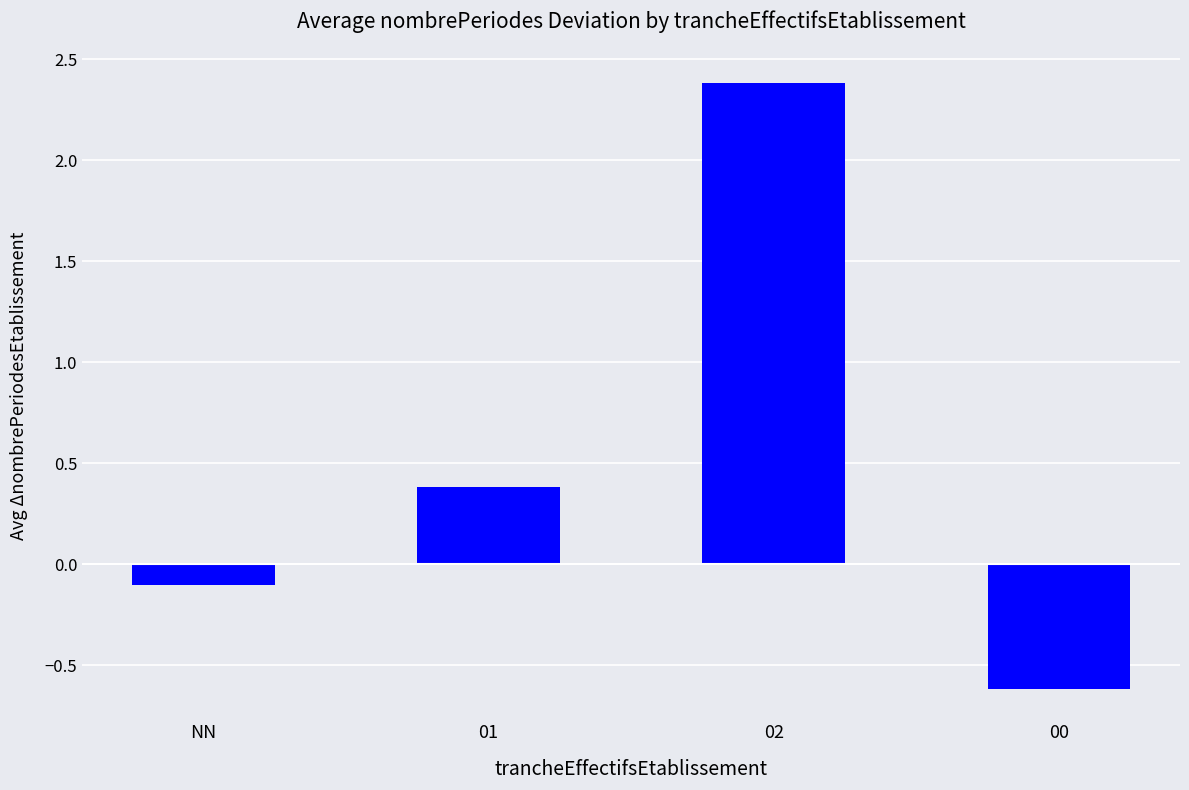

Between NN and 02, which is larger?

02